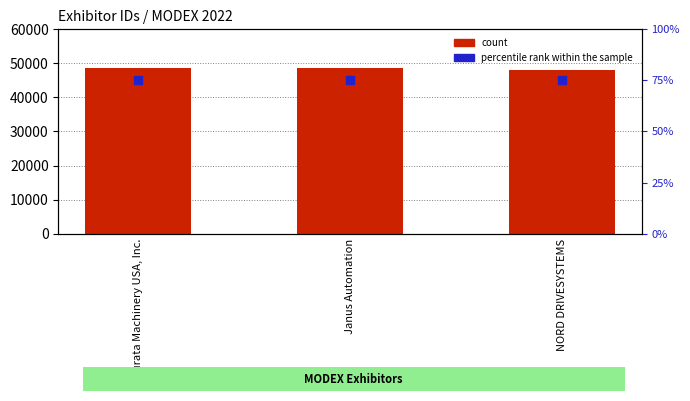

Which series contains the highest Y value?

count